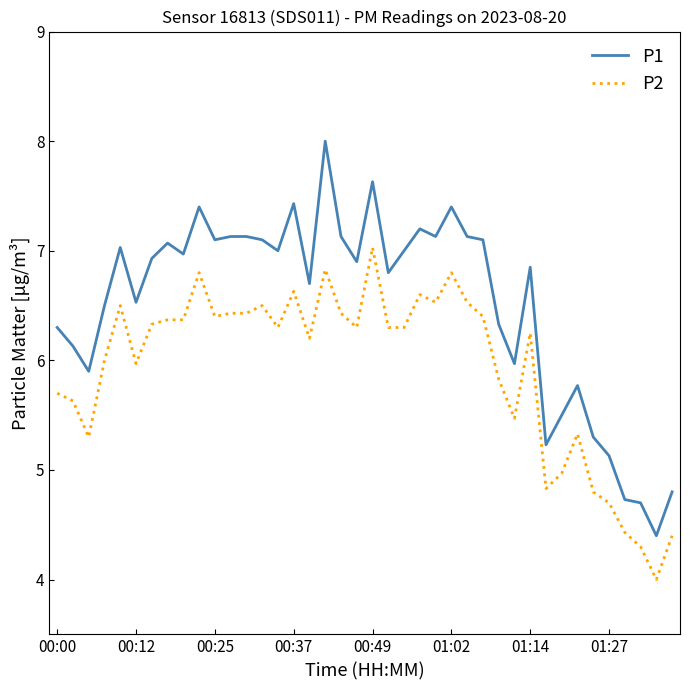

Rank the series by their average value, from highest to lowest.

P1, P2